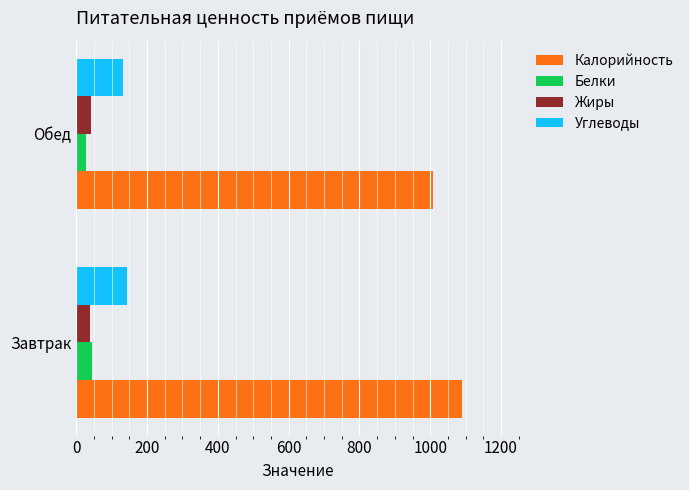

Which series has the largest range (max minus min)?

Калорийность